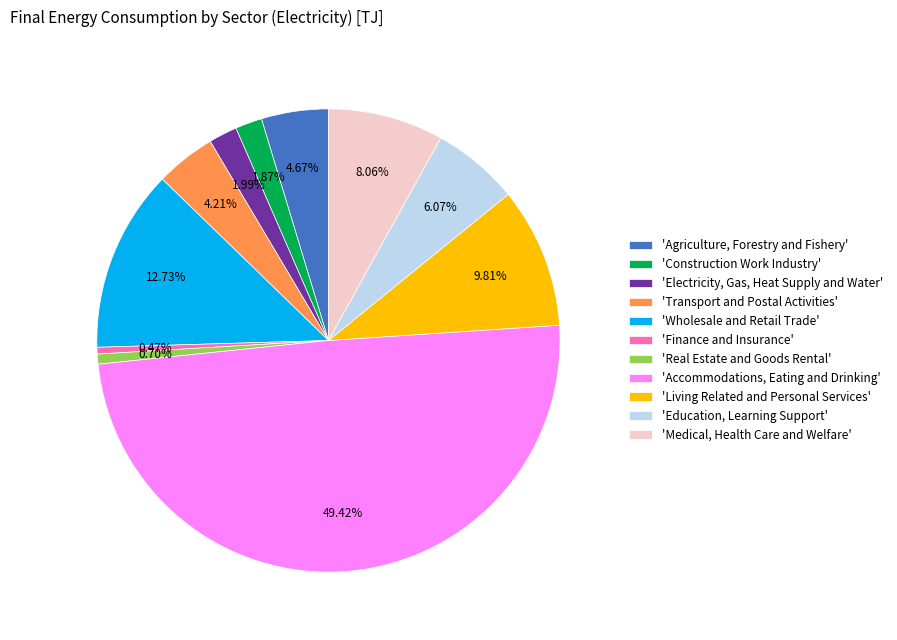

Which has a higher value, 'Finance and Insurance' or 'Construction Work Industry'?

'Construction Work Industry'